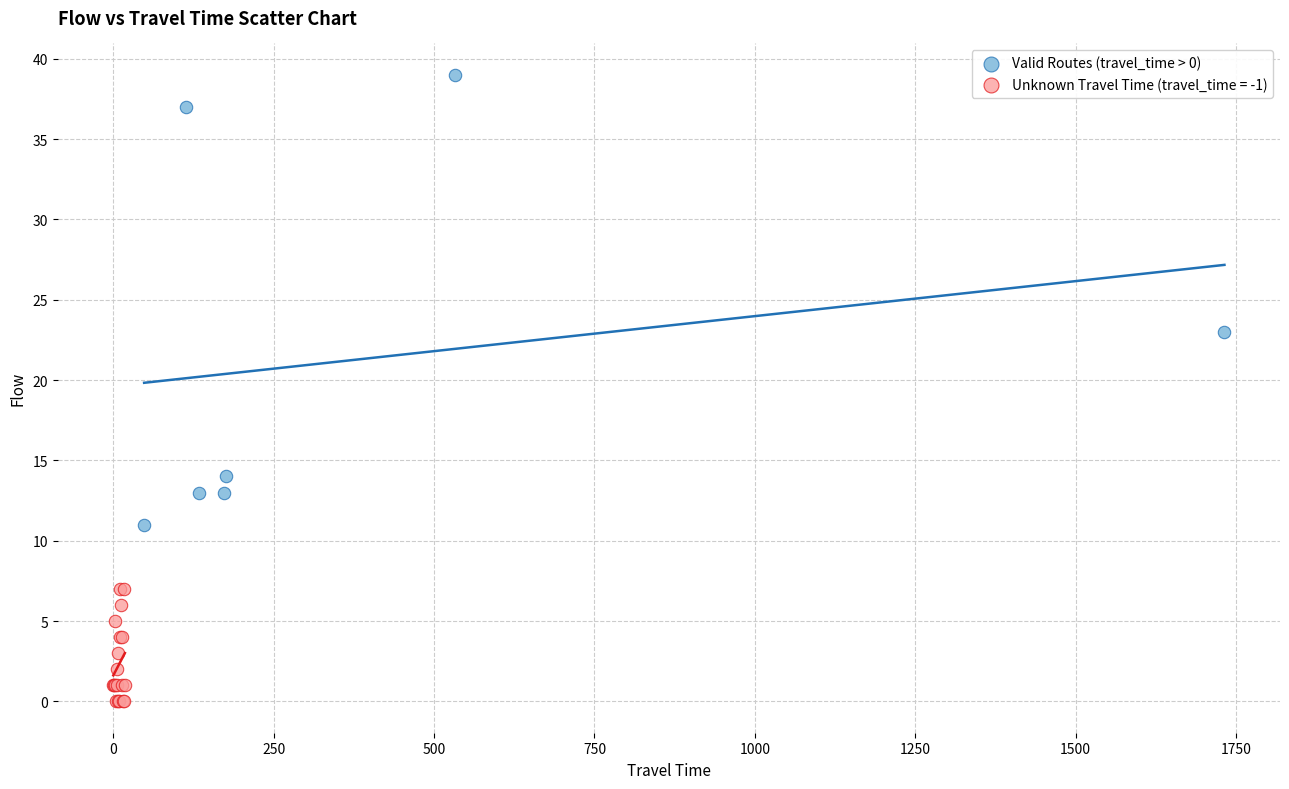

Which series contains the lowest Y value?

Unknown Travel Time (travel_time = -1)